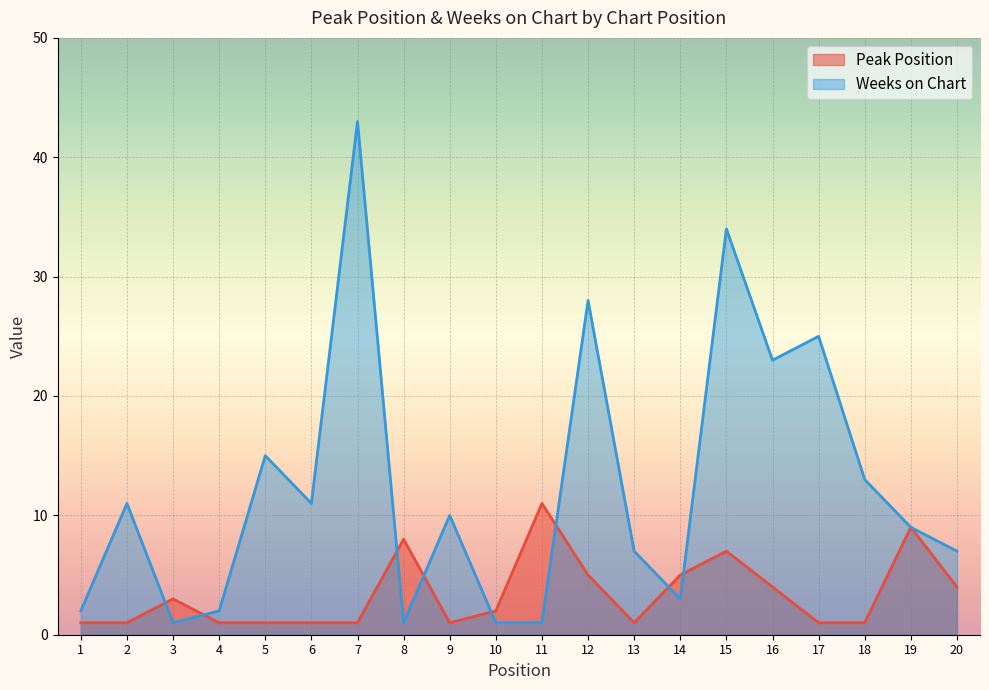

Count the number of data series in this chart.

2